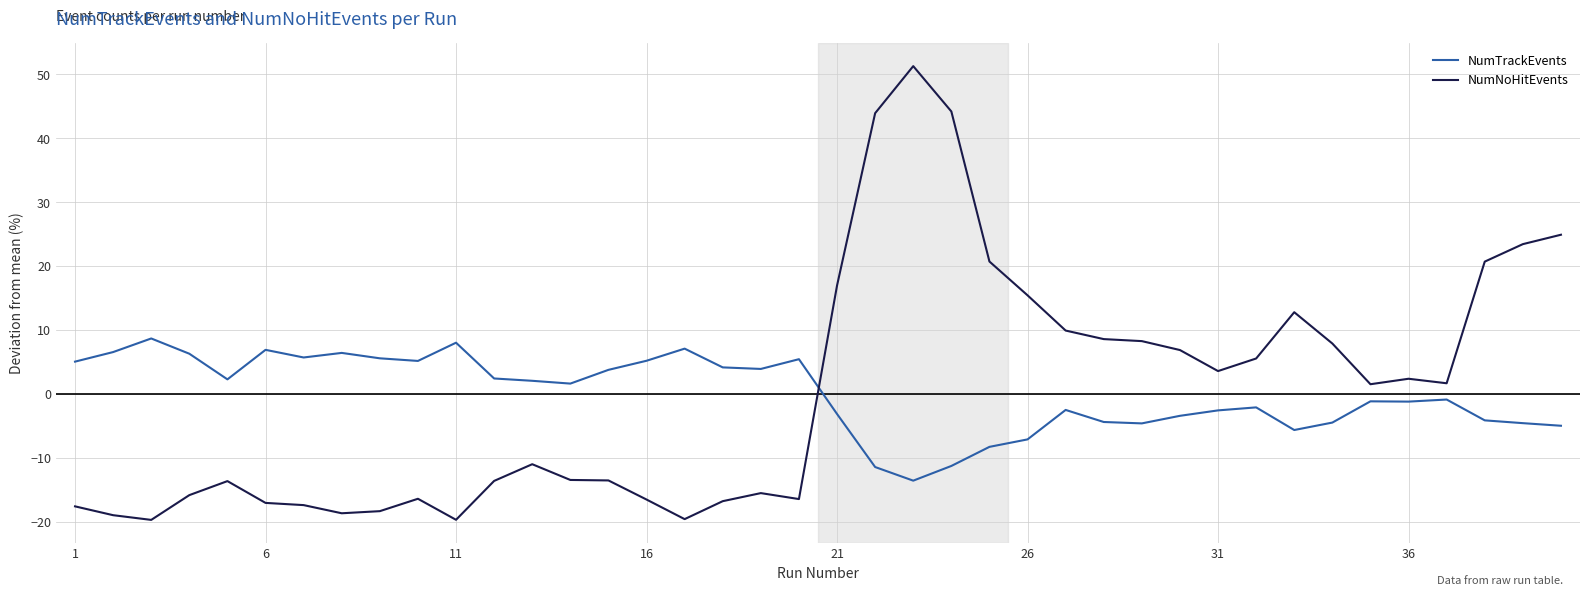

How many values in the NumTrackEvents series exceed 1?

20